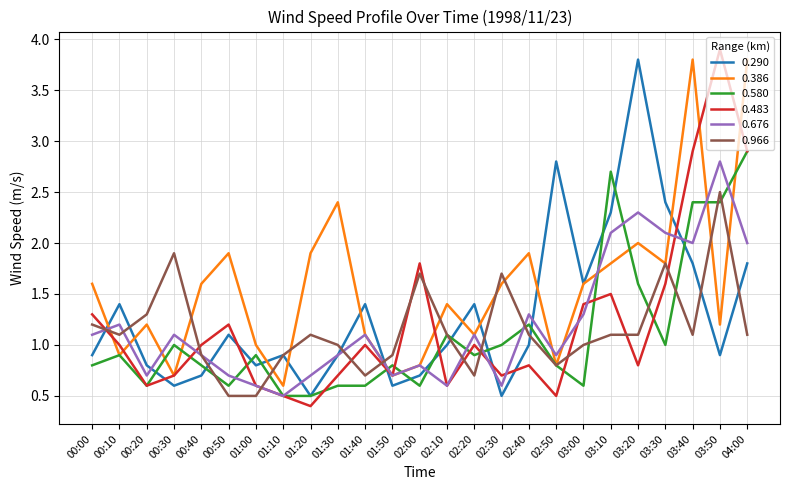

True or false: 0.580 has more than 0 interior local peaks.

True